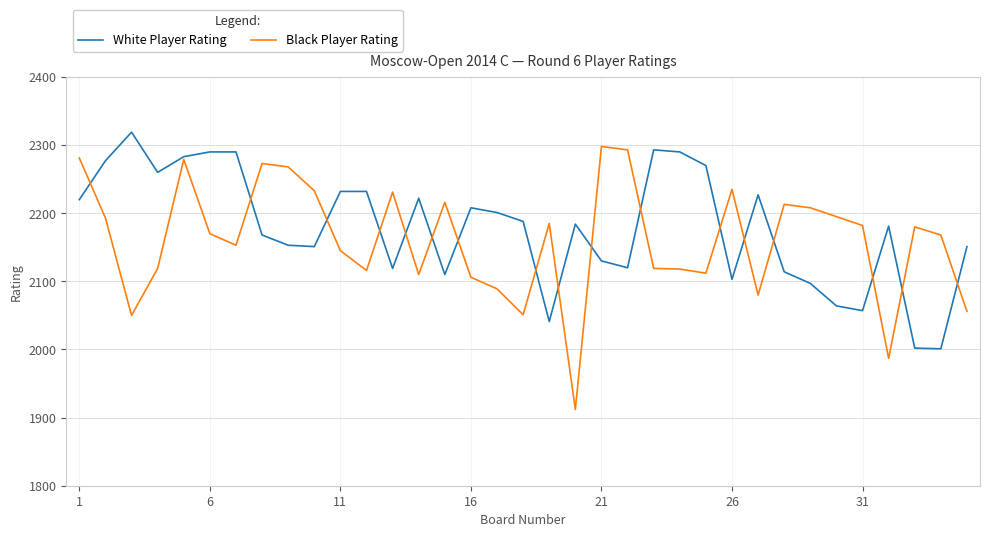

What are all the series names shown in the legend?

White Player Rating, Black Player Rating